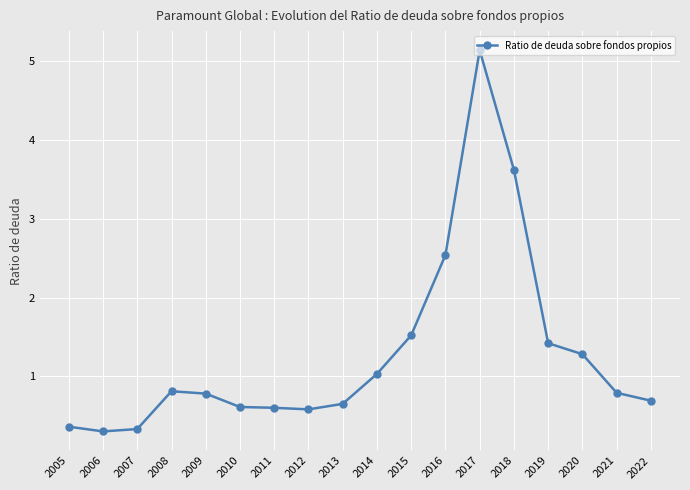

Which has a higher value, 2020 or 2015?

2015